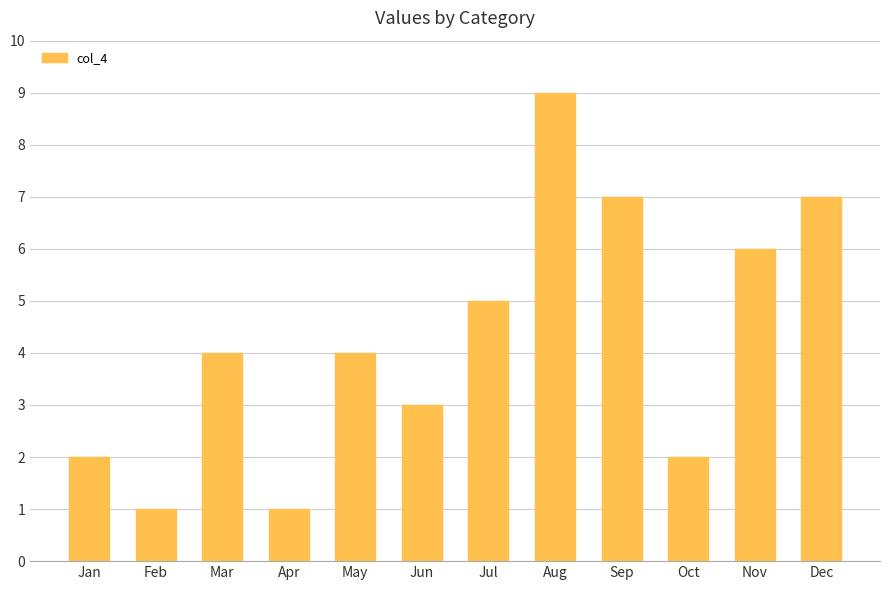

Between Jan and May, which is larger?

May